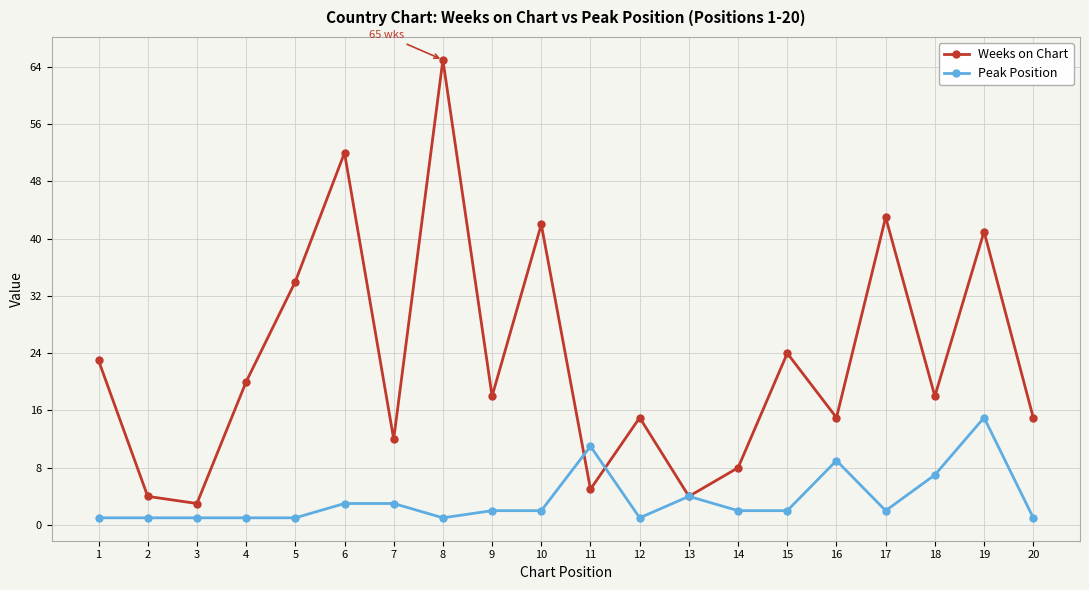

The value of Peak Position at 2 is 1. True or false?

True